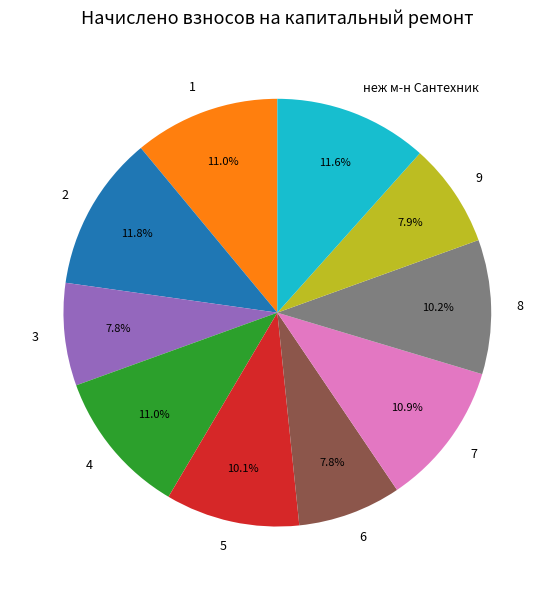

True or false: 3 accounts for 8% of the total.

True